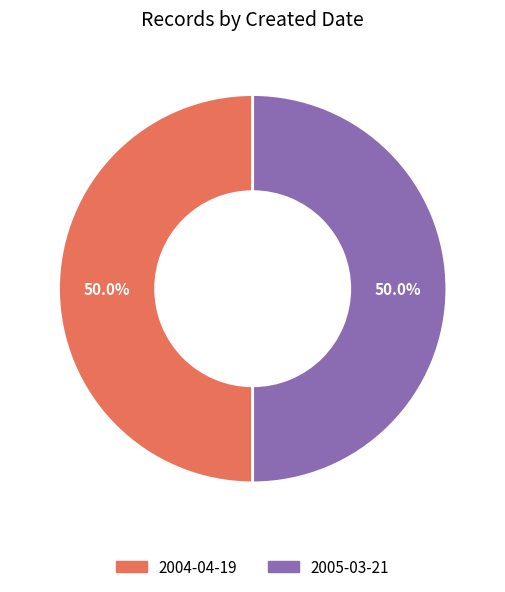

To the nearest percent, what percentage of the pie is 2005-03-21?

50%